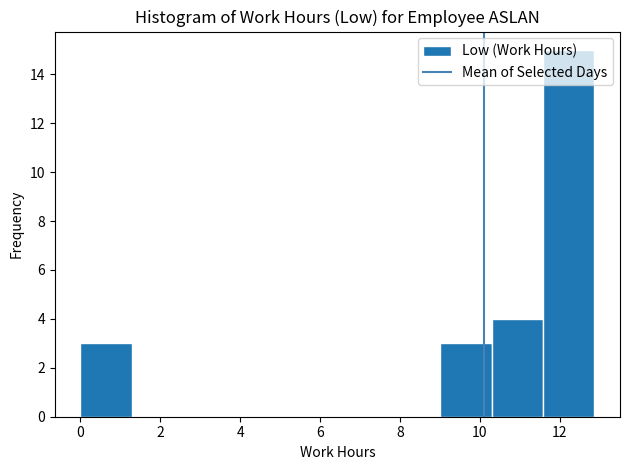

Reading left to right, list every bar in this chart as the range it spans on the x-axis followed by its height. Neither the bar edges nor the heights are printed on the chart, so give them approximately, as read against the axes.

0.0 to 1.2: 3
1.2 to 2.6: 0
2.6 to 3.8: 0
3.8 to 5.2: 0
5.2 to 6.4: 0
6.4 to 7.8: 0
7.8 to 9.0: 0
9.0 to 10.2: 3
10.2 to 11.6: 4
11.6 to 12.8: 15